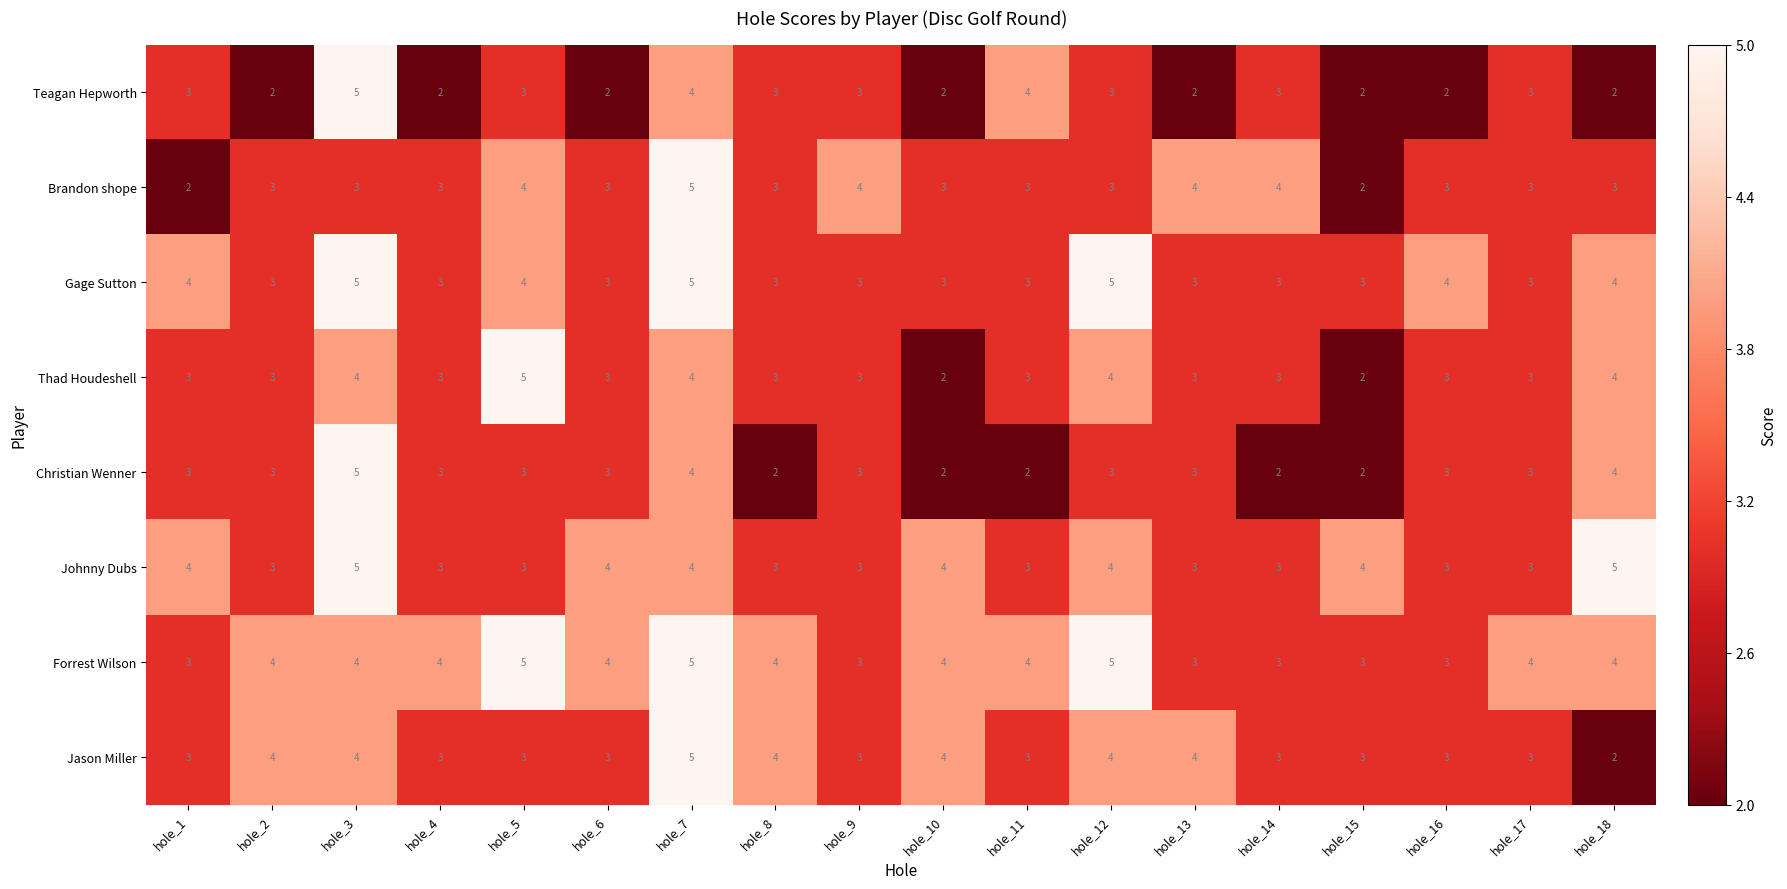

Which series changed the most between hole_5 and hole_18?

Johnny Dubs